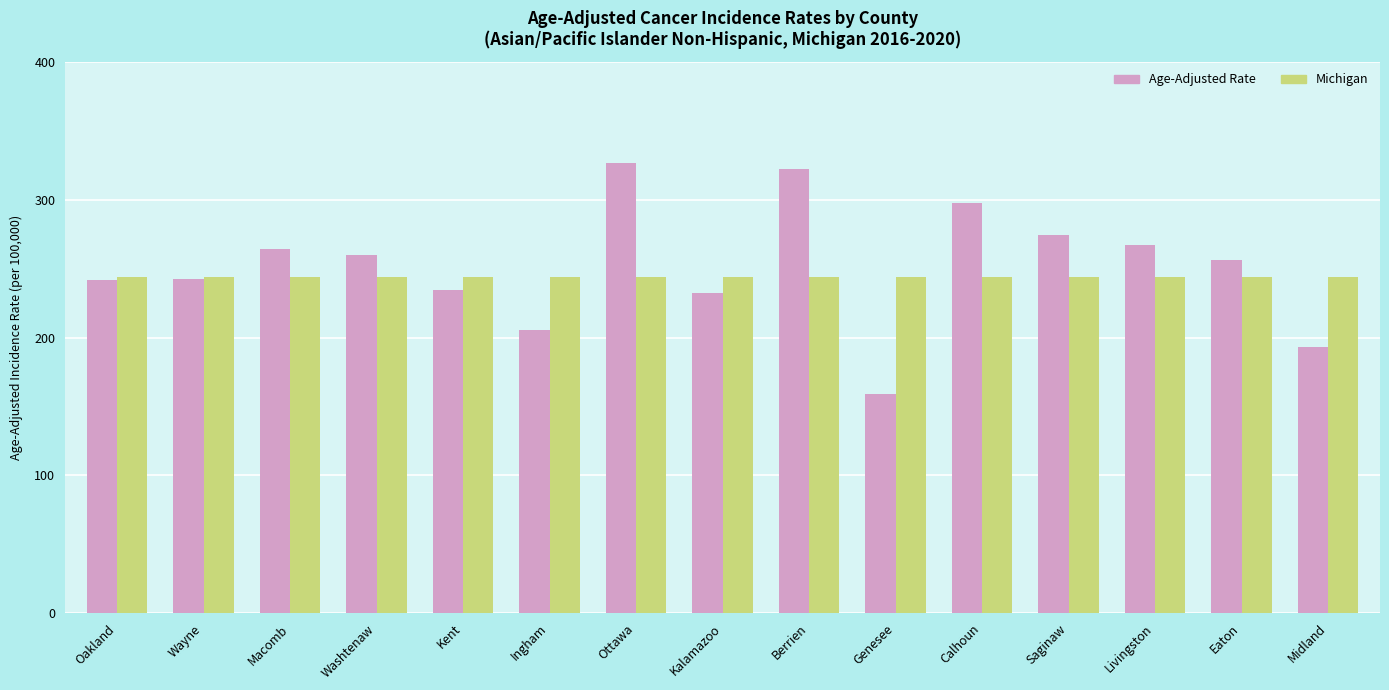

What is the sum of all Michigan values?

3664.5